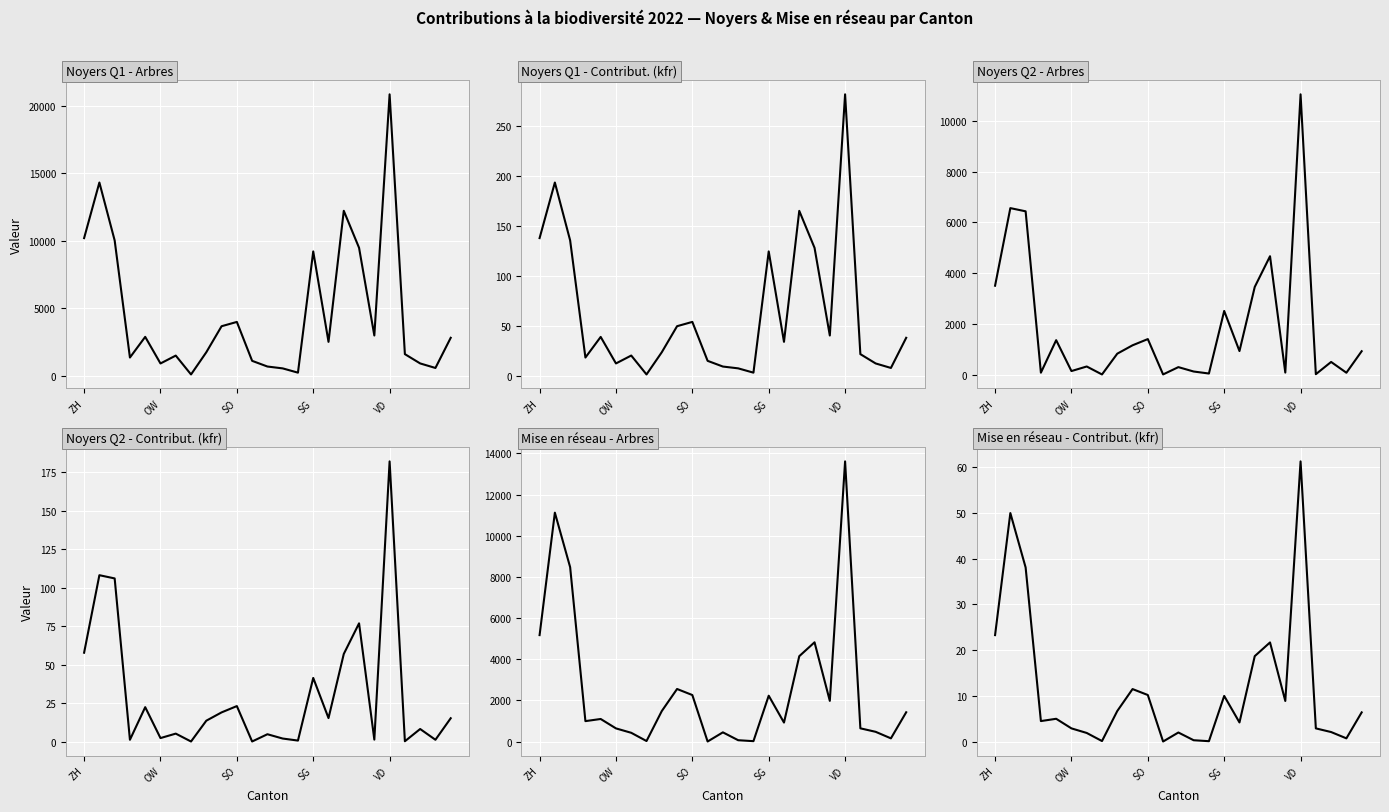

List the series in order of their peak value, lowest first.

Mise en réseau - Contribut. (kfr), Noyers Q2 - Contribut. (kfr), Noyers Q1 - Contribut. (kfr), Noyers Q2 - Arbres, Mise en réseau - Arbres, Noyers Q1 - Arbres